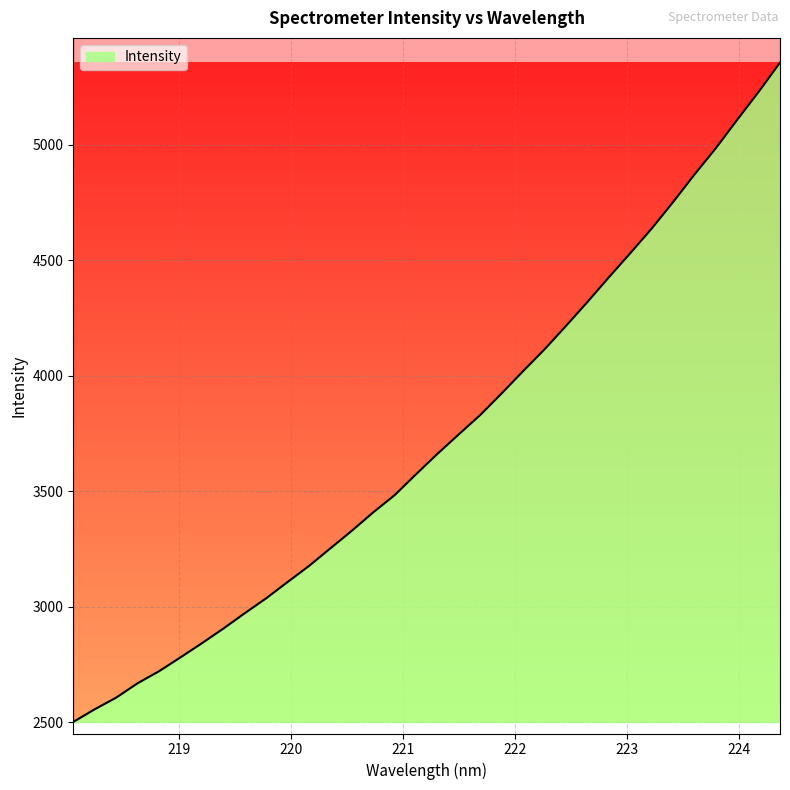

How many data points are less than 3662?

17